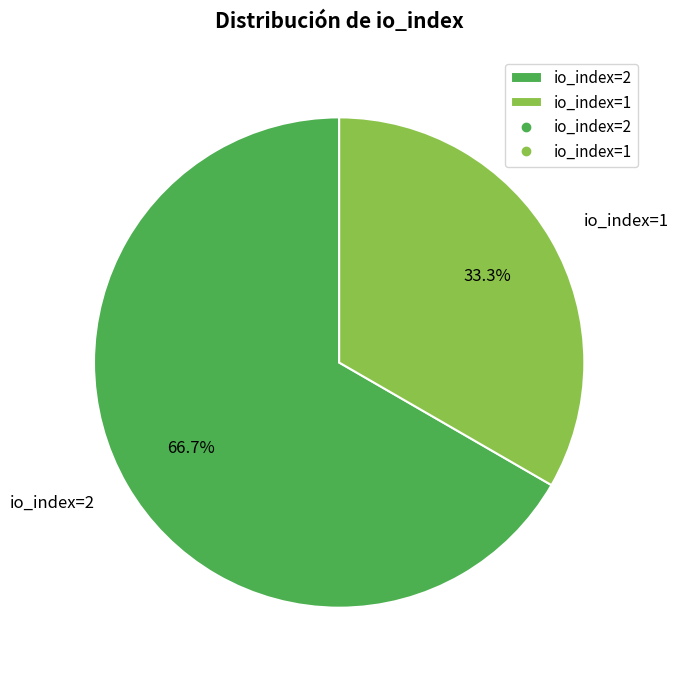

Which category accounts for the majority?

io_index=2